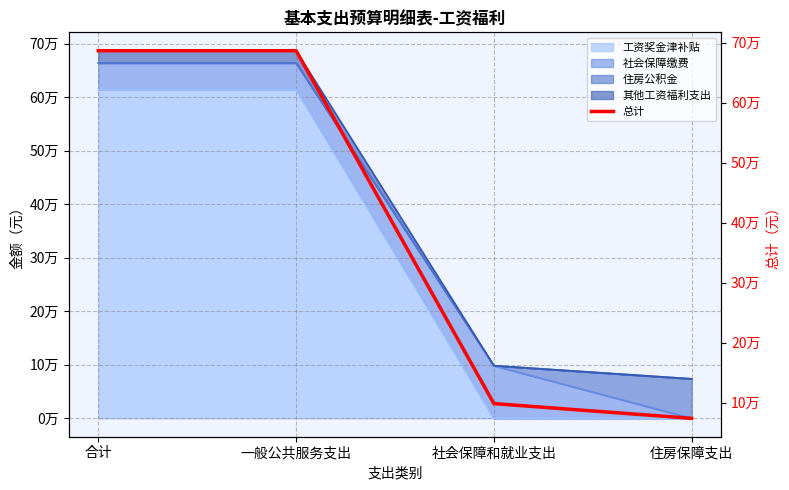

Count the number of categories in the chart.

4